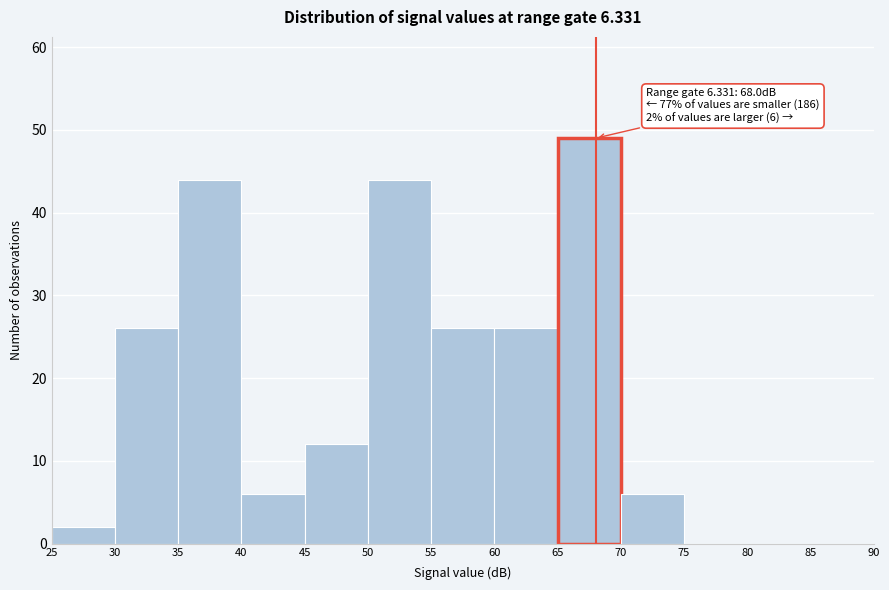

Which range on the x-axis has the tallest bar?

65 to 70